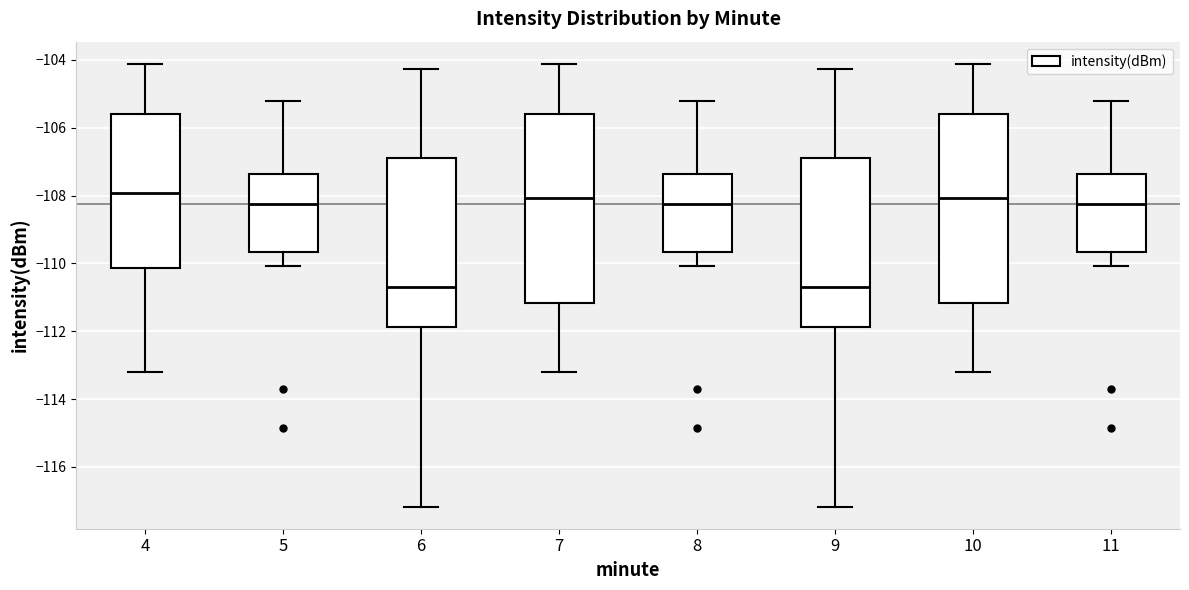

Where does the median line of the box at x = 8 sit on the y-axis? The values are not printed on the chart, so give them approximately, as read against the axis.

-108.2